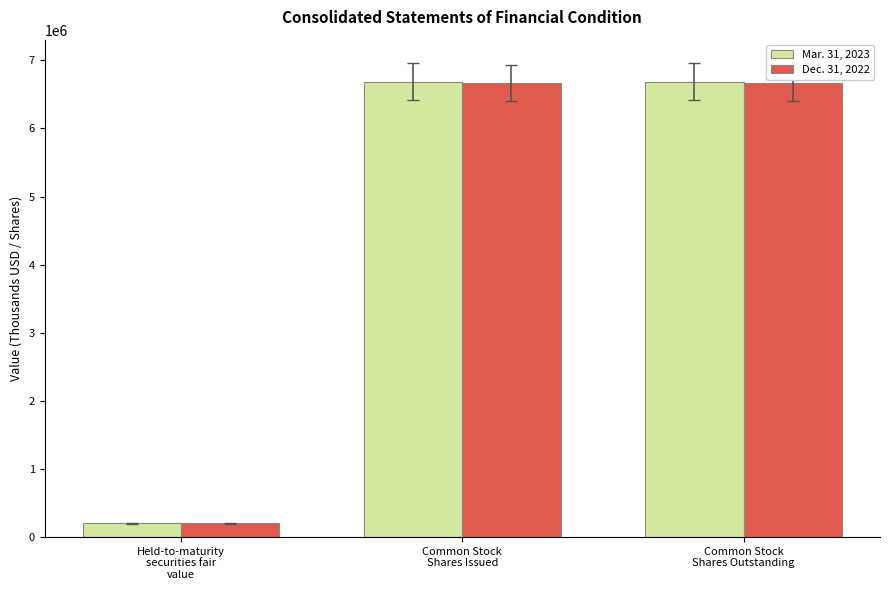

What is the sum of the Mar. 31, 2023 values at Common Stock
Shares Issued and Held-to-maturity
securities fair
value?

6893251